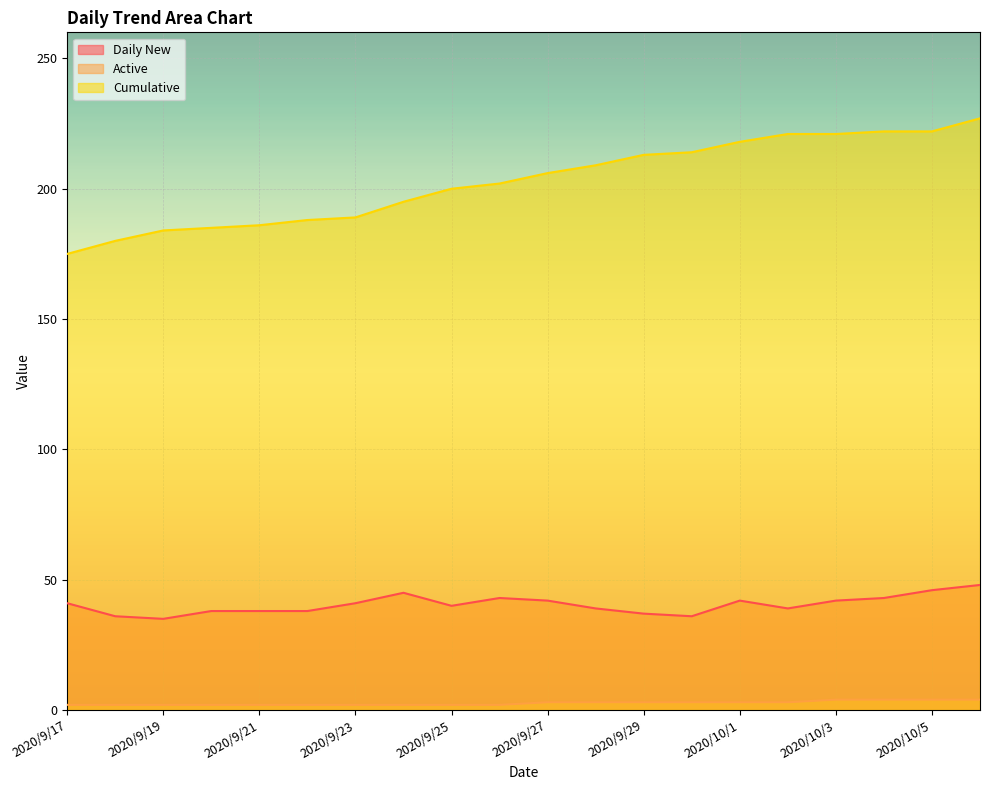

How many lines are shown in the chart?

3